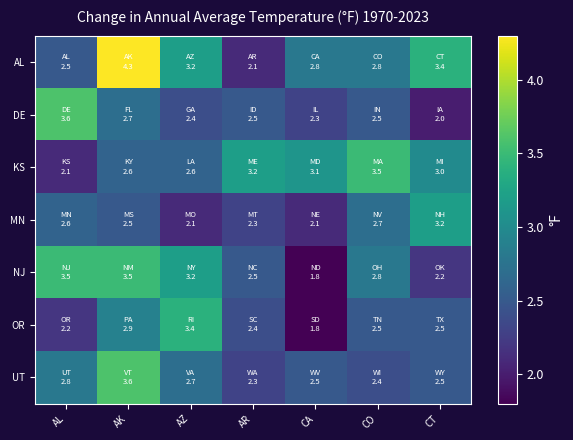

Which label corresponds to the largest value in the chart?

AK